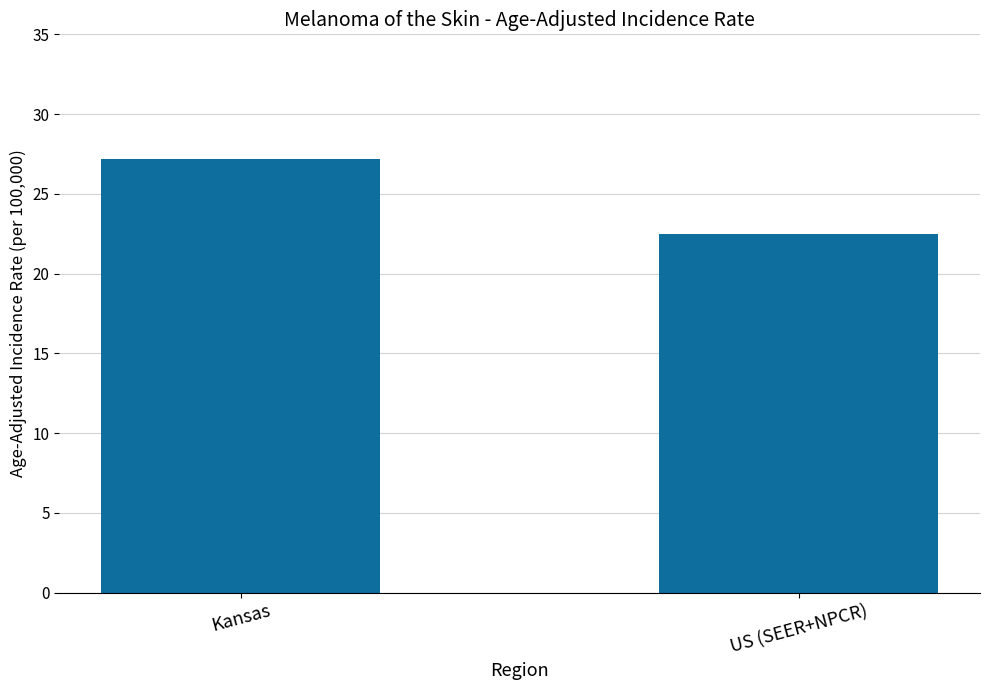

What is the difference between the maximum and minimum values?

4.7